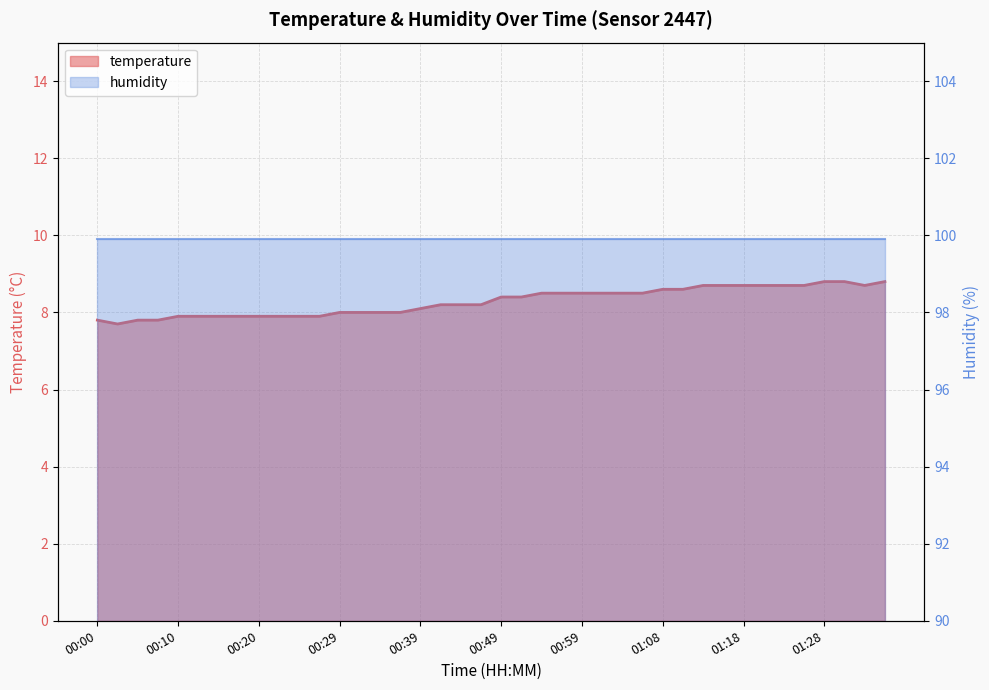

What position from the left is 01:03?

27